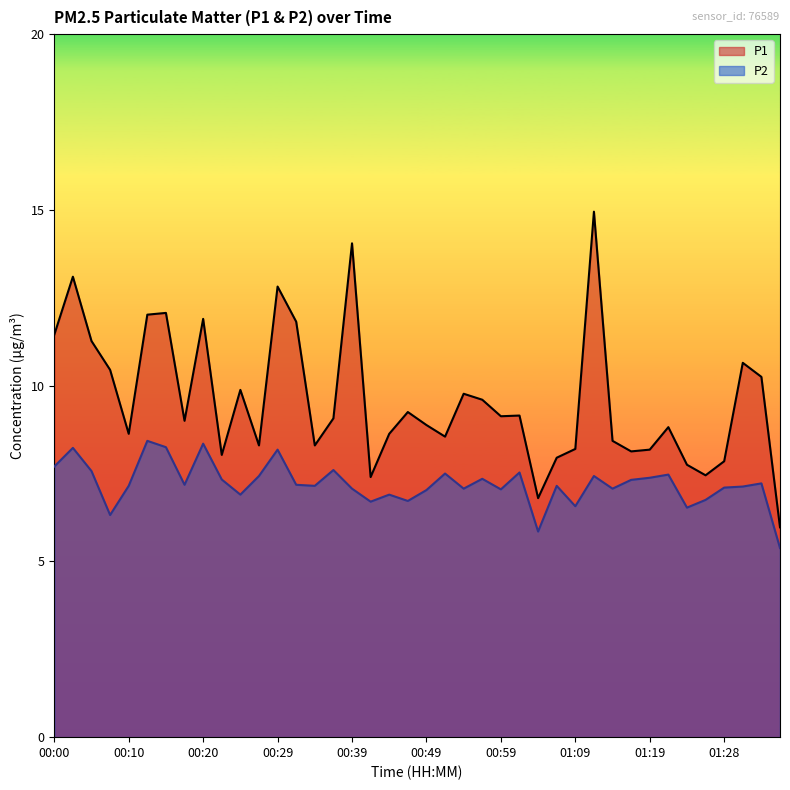

At 01:36, list the series in order from largest to smallest.

P1, P2